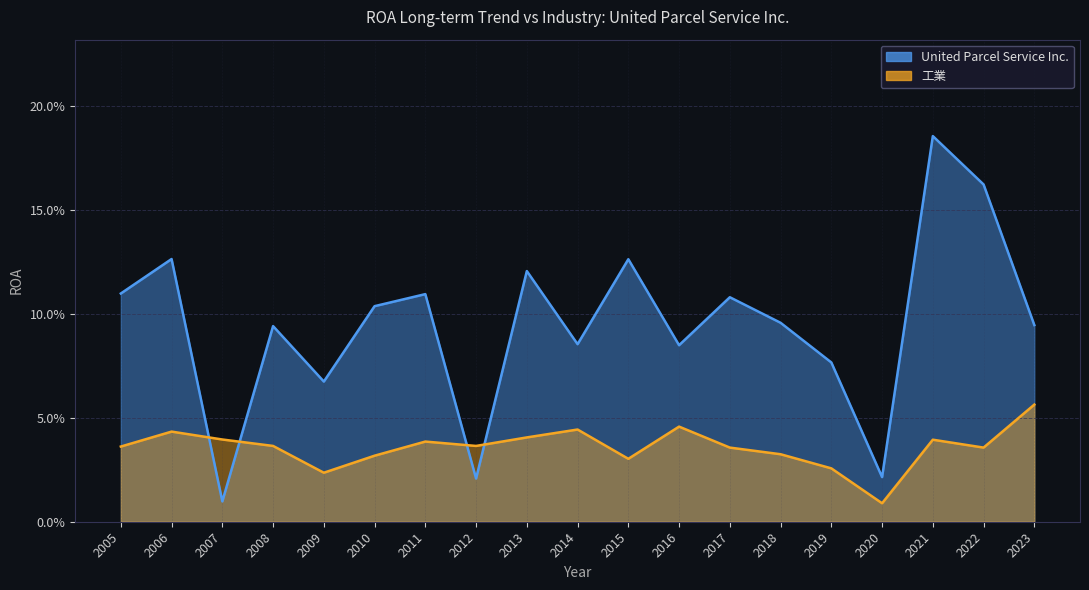

Between which two adjacent categories do United Parcel Service Inc. and 工業 first intersect?

2006 and 2007